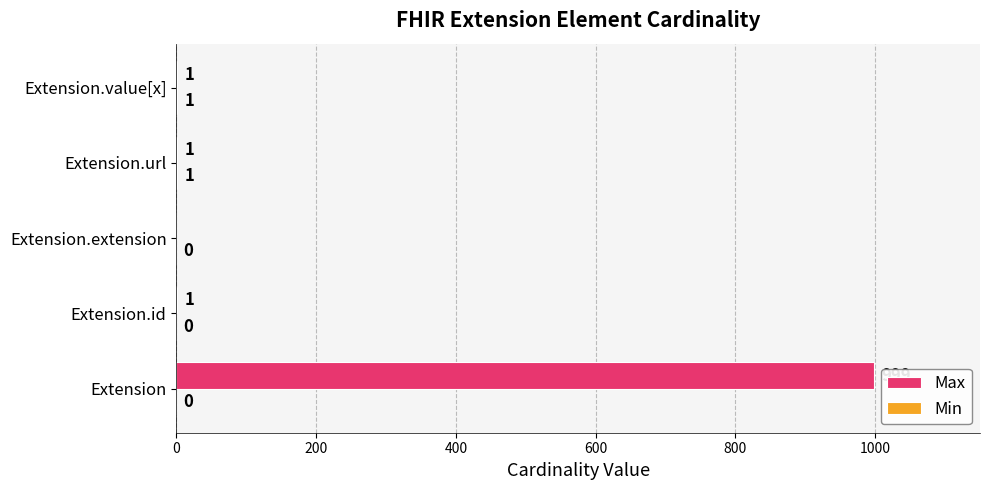

Which series has the largest range (max minus min)?

Max